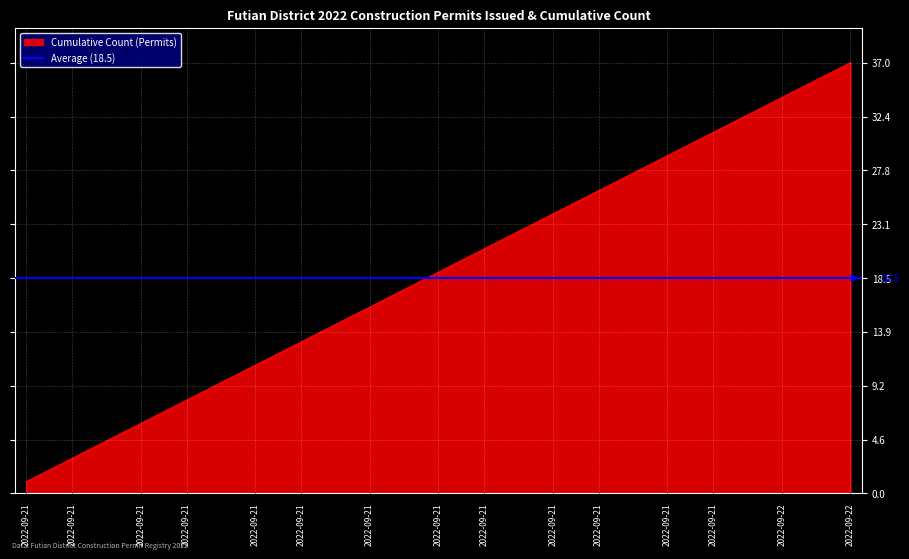

Rank the categories by value from highest to lowest.

2022-09-22(37), 2022-09-22(36), 2022-09-22(35), 2022-09-22(34), 2022-09-21(33), 2022-09-21(32), 2022-09-21(31), 2022-09-21(30), 2022-09-21(29), 2022-09-21(28), 2022-09-21(27), 2022-09-21(26), 2022-09-21(25), 2022-09-21(24), 2022-09-21(23), 2022-09-21(22), 2022-09-21(21), 2022-09-21(20), 2022-09-21(19), 2022-09-21(18), 2022-09-21(17), 2022-09-21(16), 2022-09-21(15), 2022-09-21(14), 2022-09-21(13), 2022-09-21(12), 2022-09-21(11), 2022-09-21(10), 2022-09-21(9), 2022-09-21(8), 2022-09-21(7), 2022-09-21(6), 2022-09-21(5), 2022-09-21(4), 2022-09-21(3), 2022-09-21(2), 2022-09-21(1)